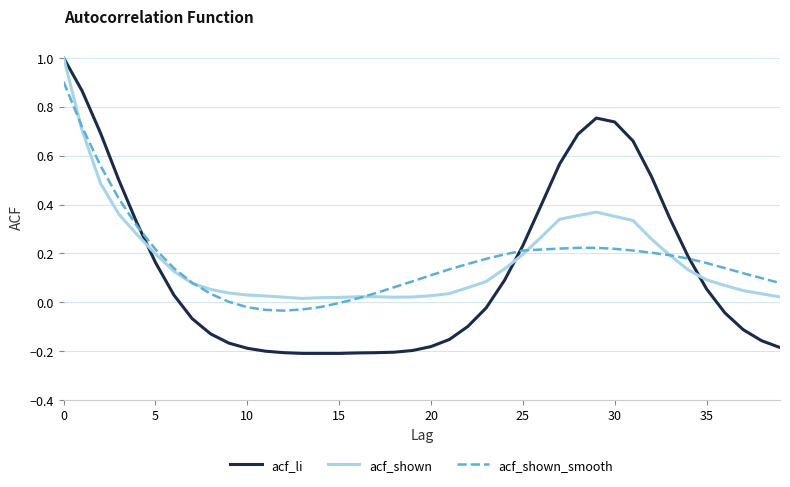

Which series has the largest range (max minus min)?

acf_li